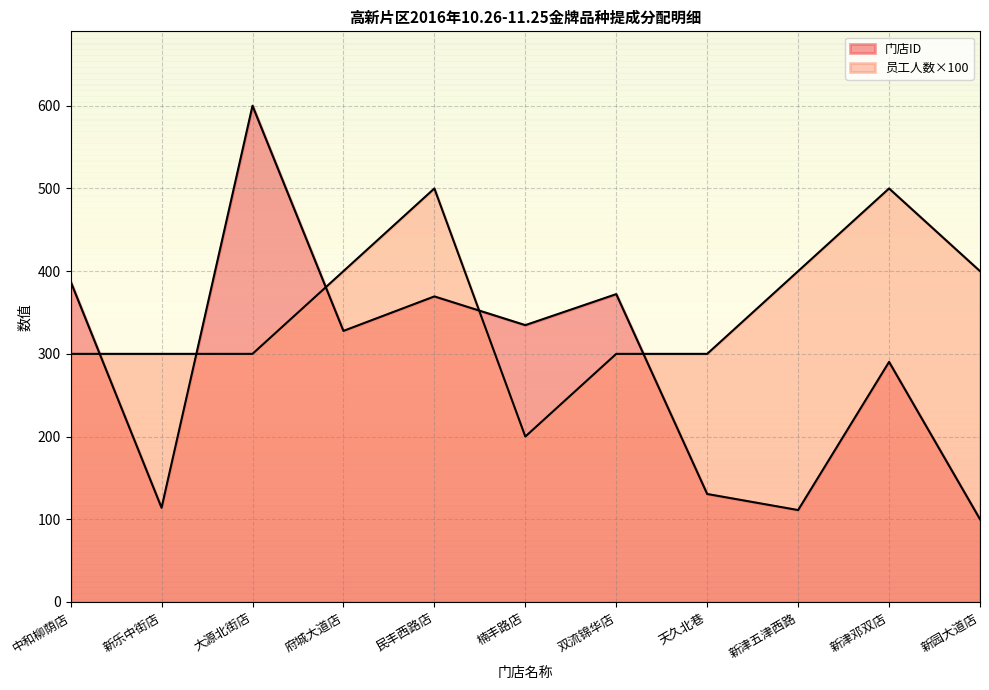

What is the change in value from 中和柳荫店 to 双流锦华店?

-15.3